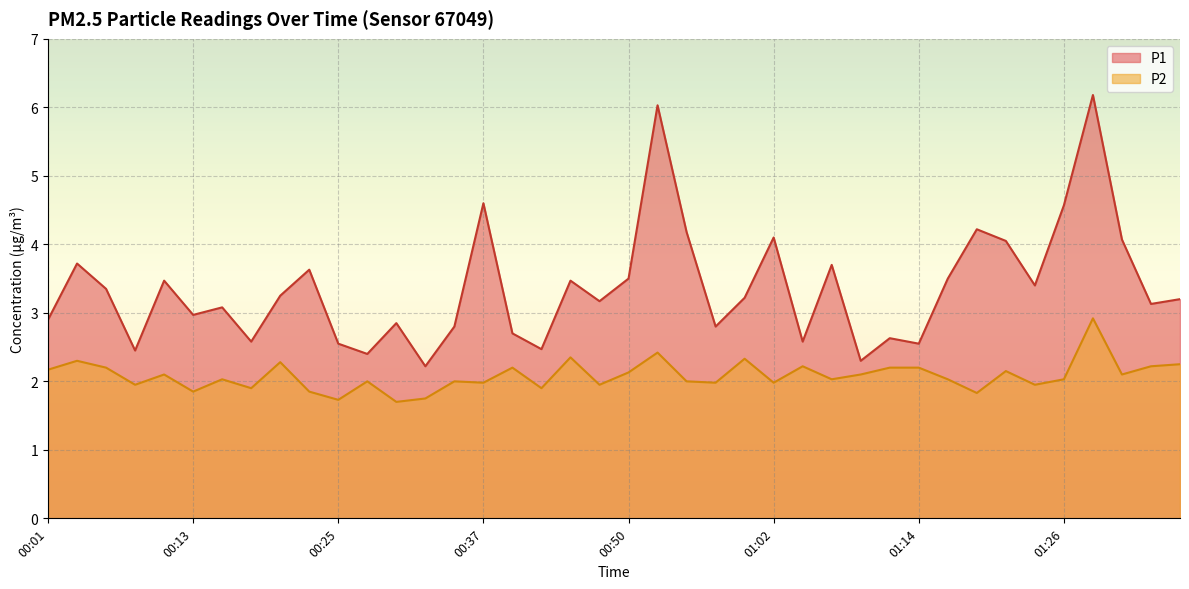

What is the label of the 27th point from the left?

01:04